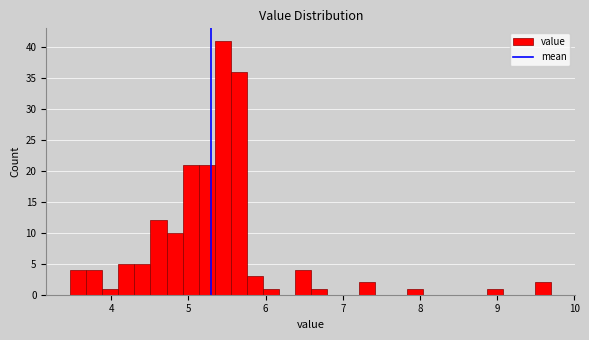

Read against the x-axis, roughly where is the centre of the tallest bar?

5.4